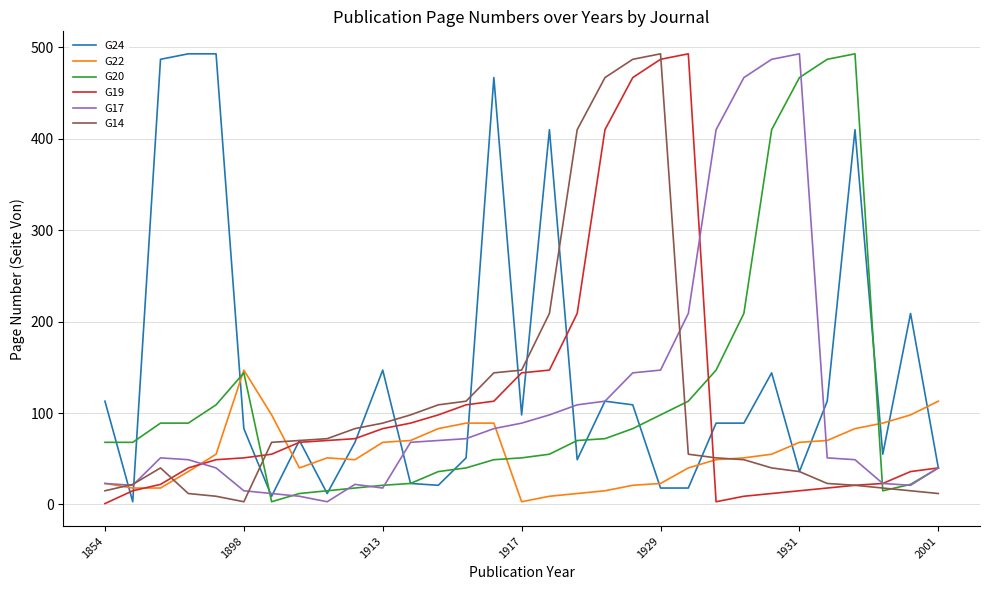

What is the maximum value for G20?

493